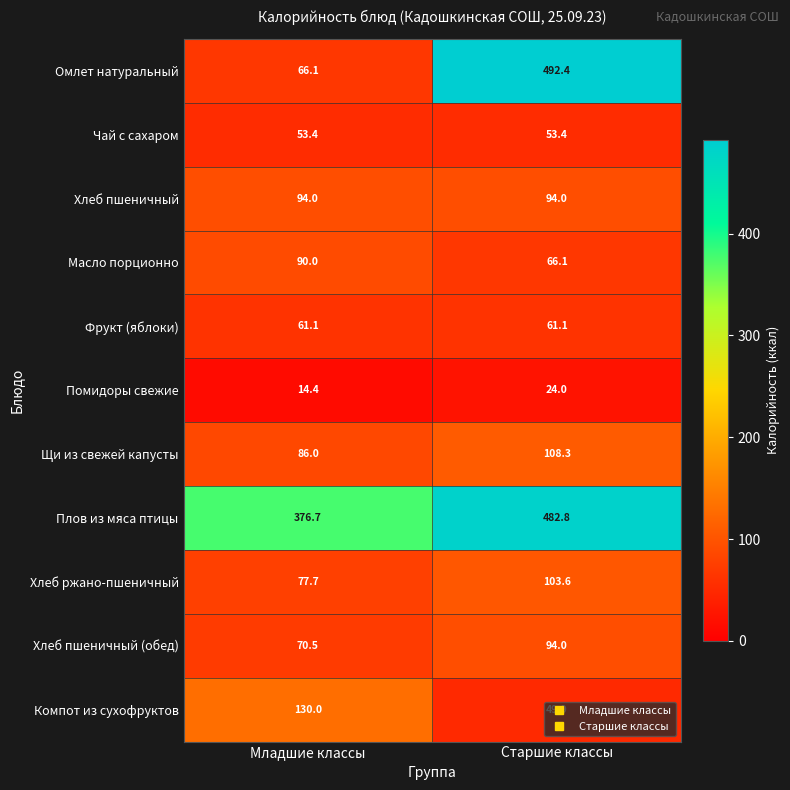

At which category is the sum across all series the highest?

Старшие классы